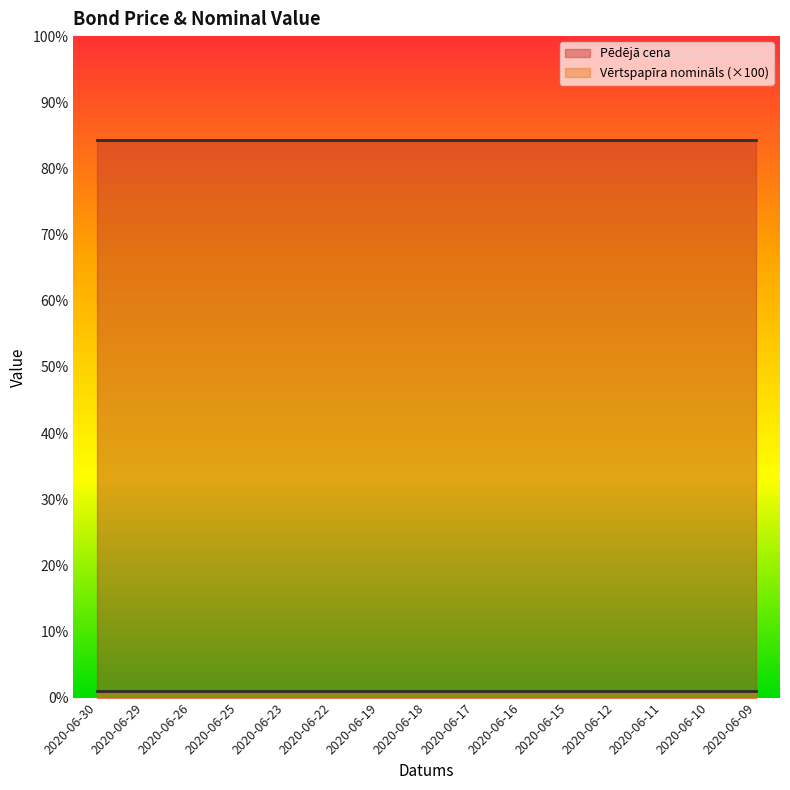

Reading left to right, extract all data points from this chart.

Pēdējā cena: 2020-06-30=84.3	2020-06-29=84.3	2020-06-26=84.3	2020-06-25=84.3	2020-06-23=84.3	2020-06-22=84.3	2020-06-19=84.3	2020-06-18=84.3	2020-06-17=84.3	2020-06-16=84.3	2020-06-15=84.3	2020-06-12=84.3	2020-06-11=84.3	2020-06-10=84.3	2020-06-09=84.3
Vērtspapīra nomināls: 2020-06-30=0.0	2020-06-29=0.0	2020-06-26=0.0	2020-06-25=0.0	2020-06-23=0.0	2020-06-22=0.0	2020-06-19=0.0	2020-06-18=0.0	2020-06-17=0.0	2020-06-16=0.0	2020-06-15=0.0	2020-06-12=0.0	2020-06-11=0.0	2020-06-10=0.0	2020-06-09=0.0